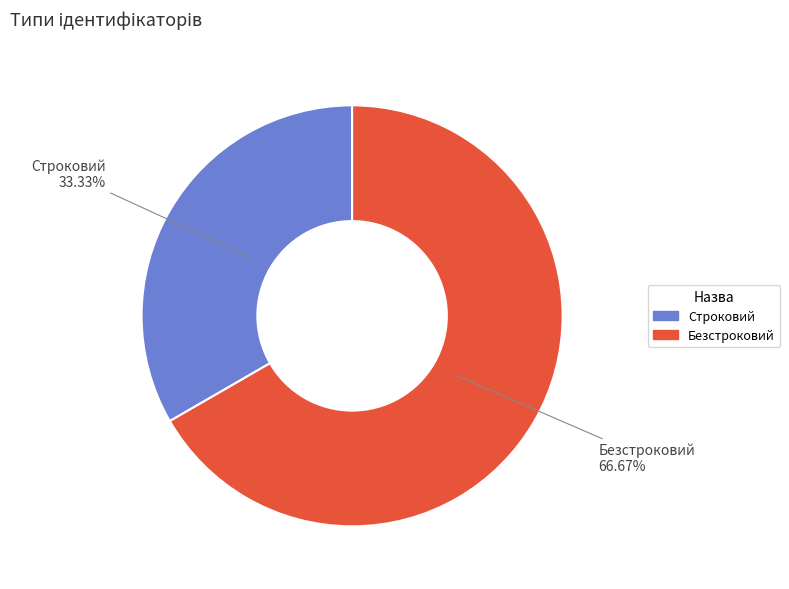

The Строковий slice represents 21% of the pie. True or false?

False